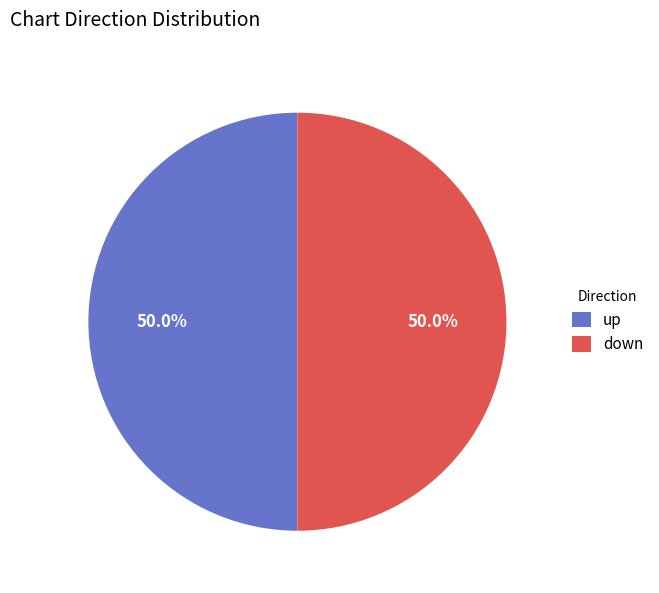

What is the total percentage of down and up?

100.0%